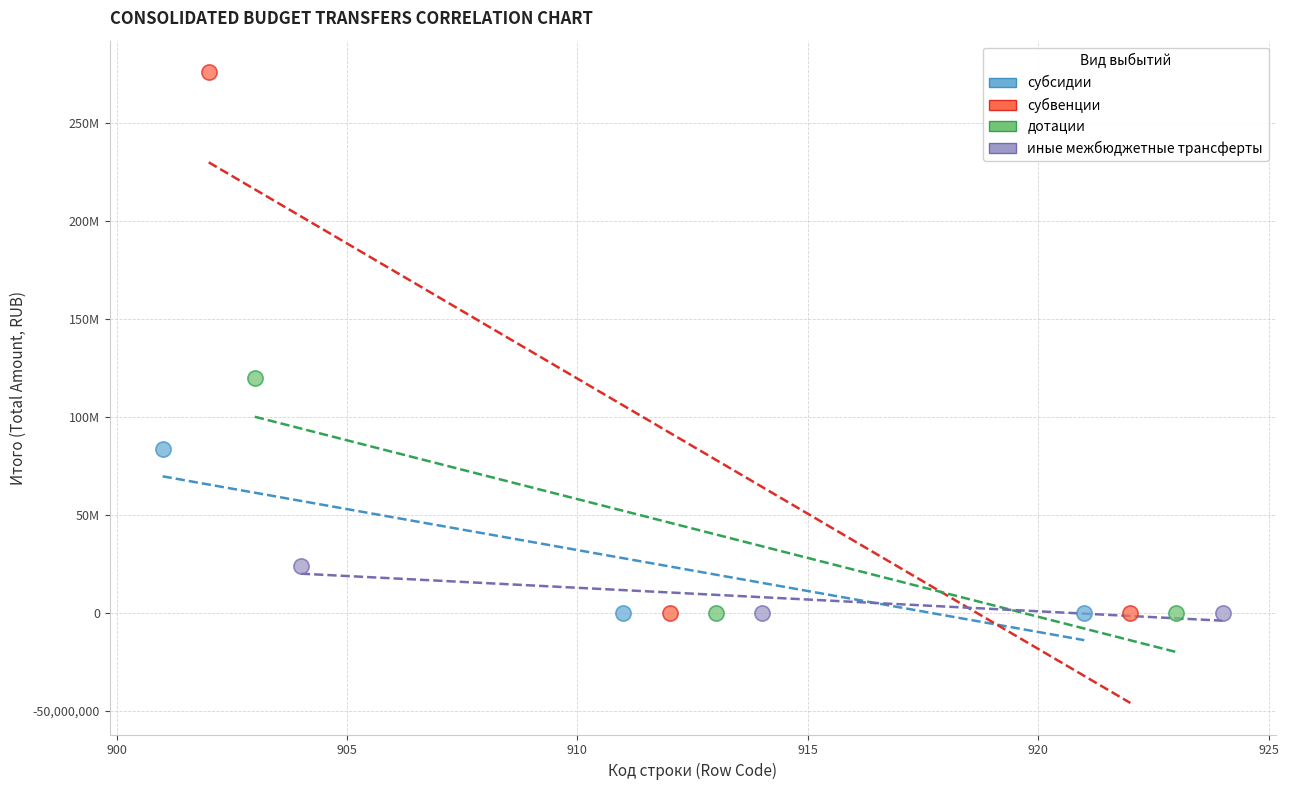

What are all the series names shown in the legend?

субсидии, субвенции, дотации, иные межбюджетные трансферты